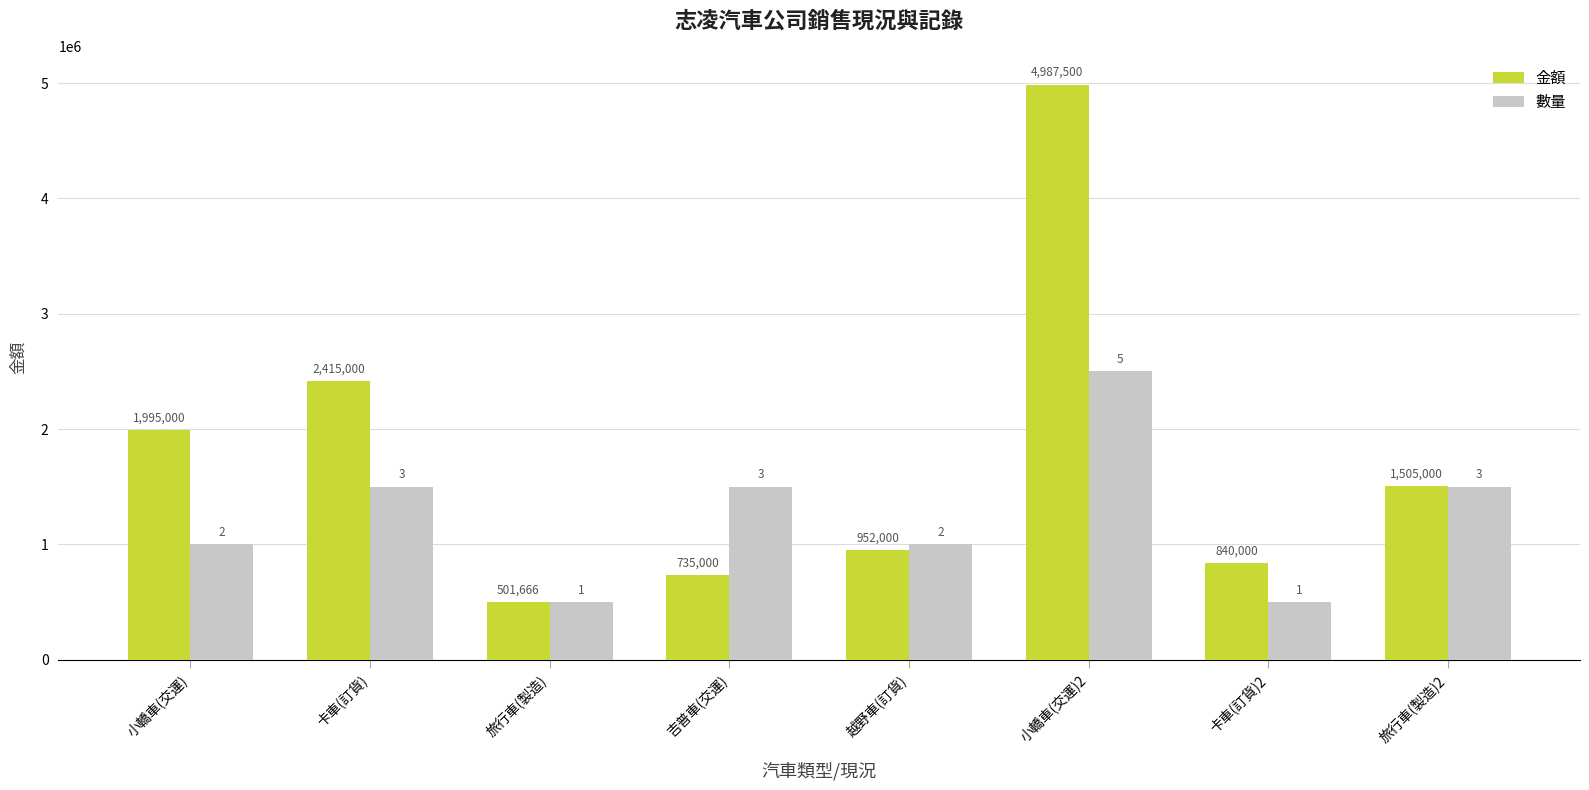

Which category has the highest value across all series?

小轎車(交運)2